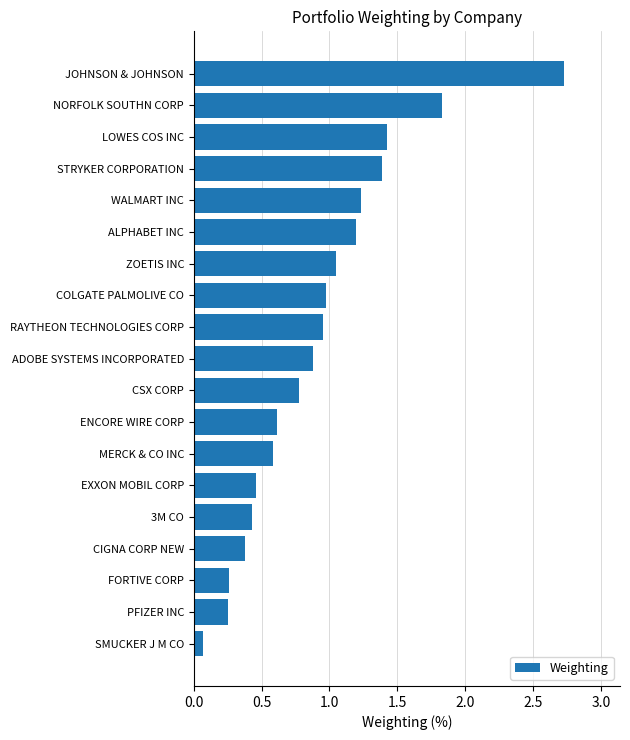

What is the average value?

0.9